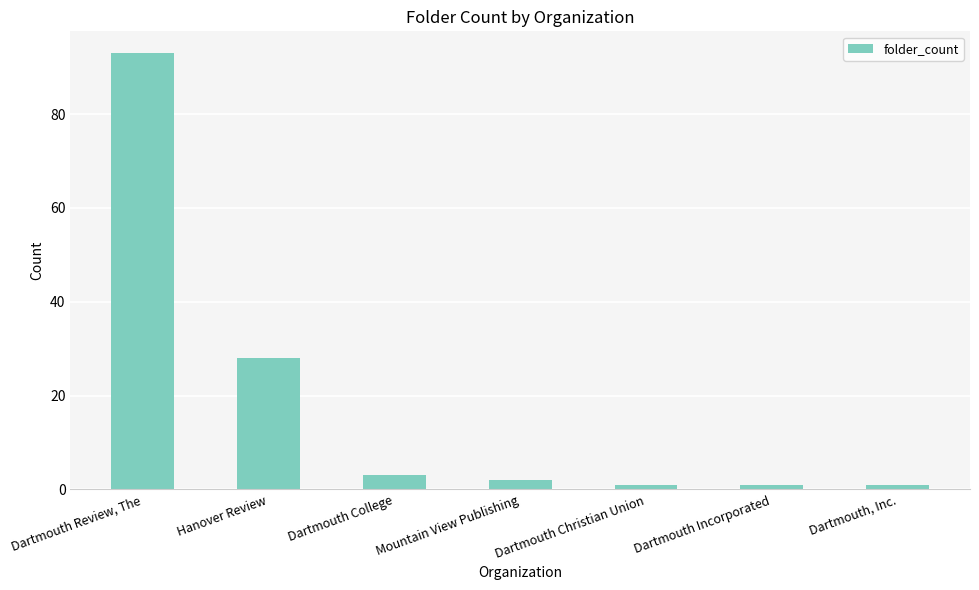

True or false: the data shows 61 at Dartmouth Review, The.

False